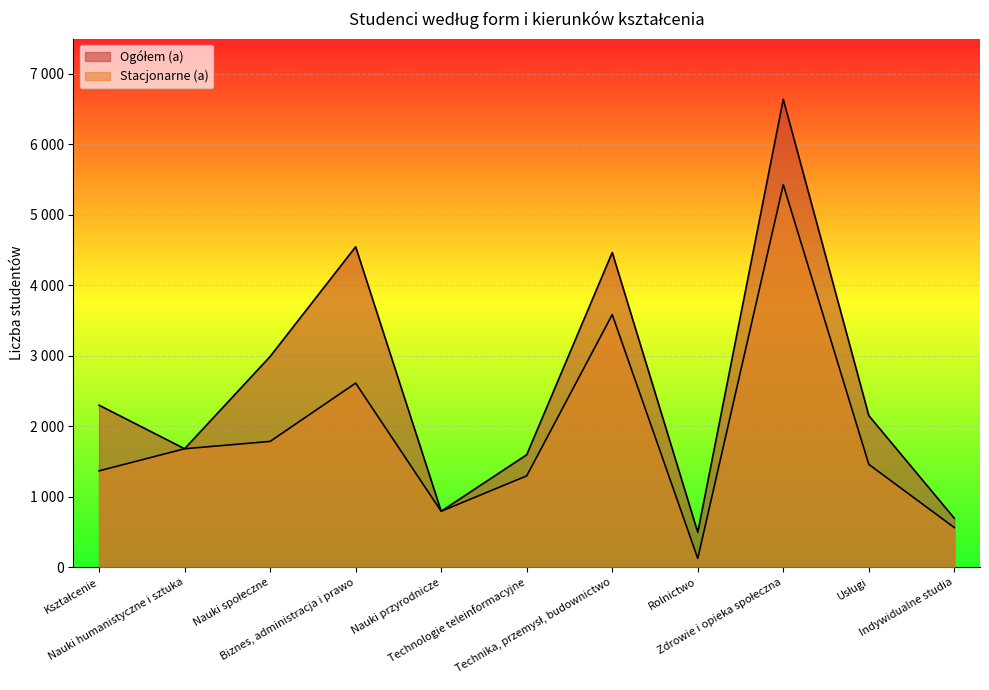

What is the value of the Stacjonarne (a) point at the 1st from the left?

1368